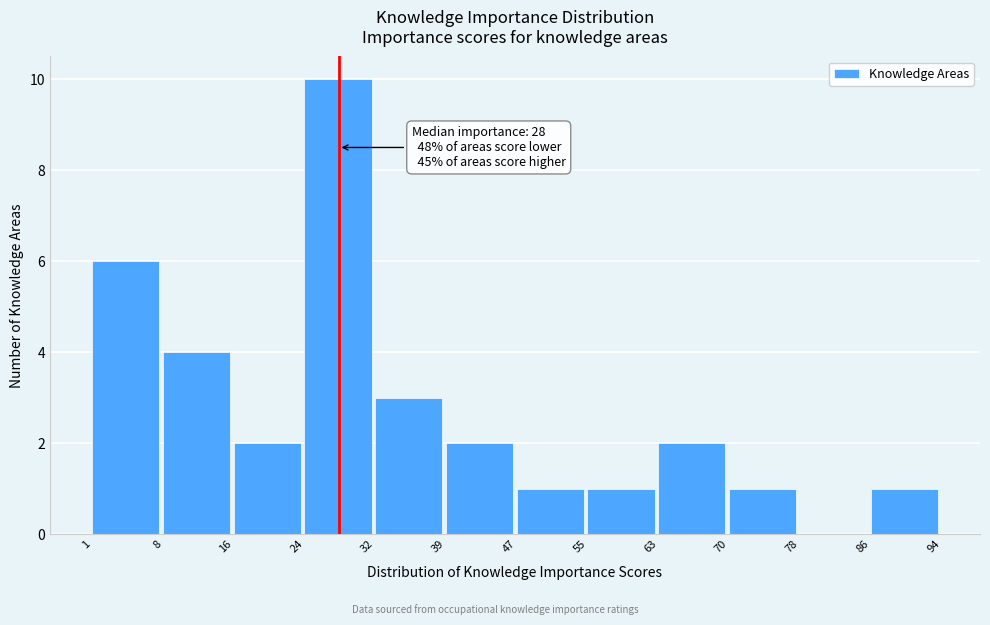

Which range on the x-axis has the tallest bar?

24 to 32